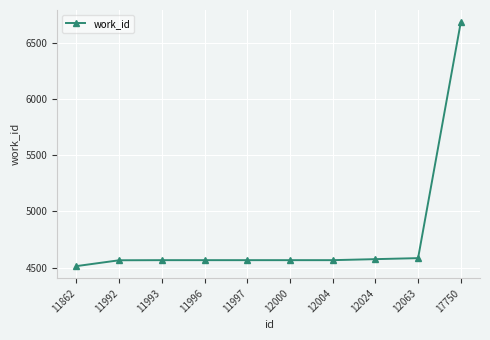

What is the approximate value at 12024, to the nearest 50?

4600